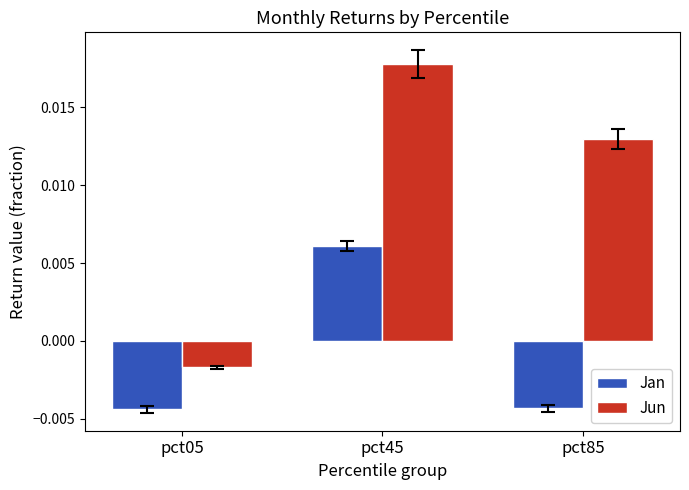

Which series changed the most between pct05 and pct45?

Jun